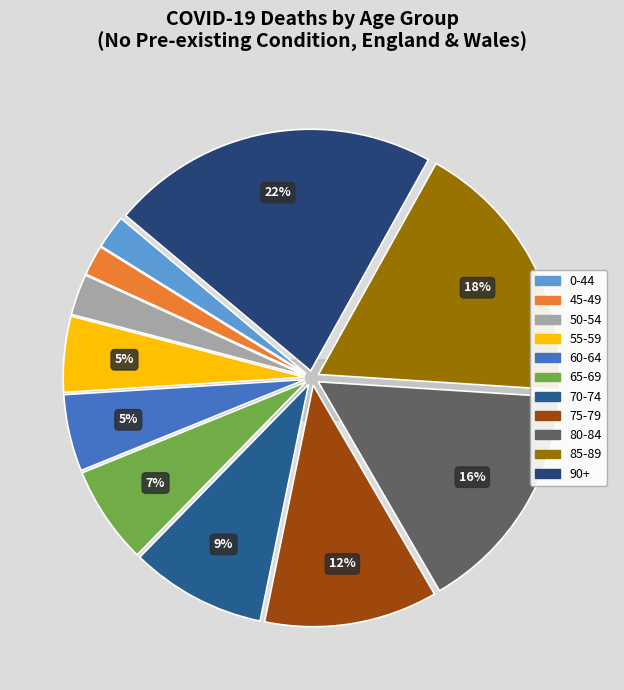

To the nearest percent, what portion does 85-89 represent?

18%